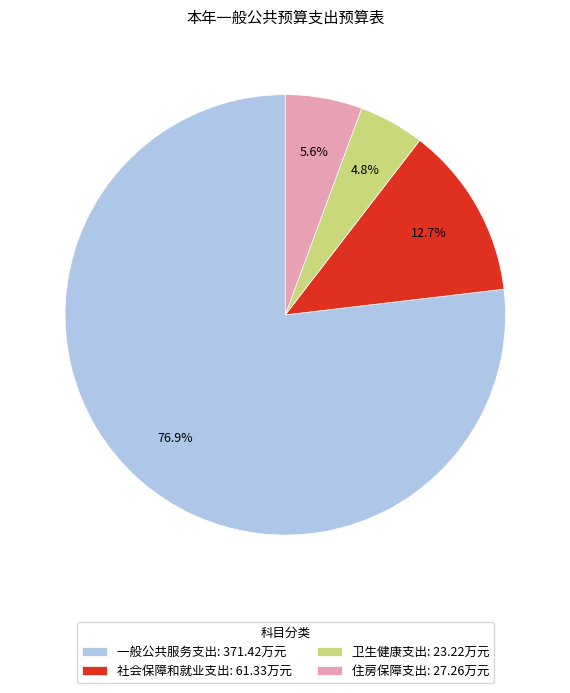

What percentage is the 住房保障支出 slice, to the nearest percent?

6%